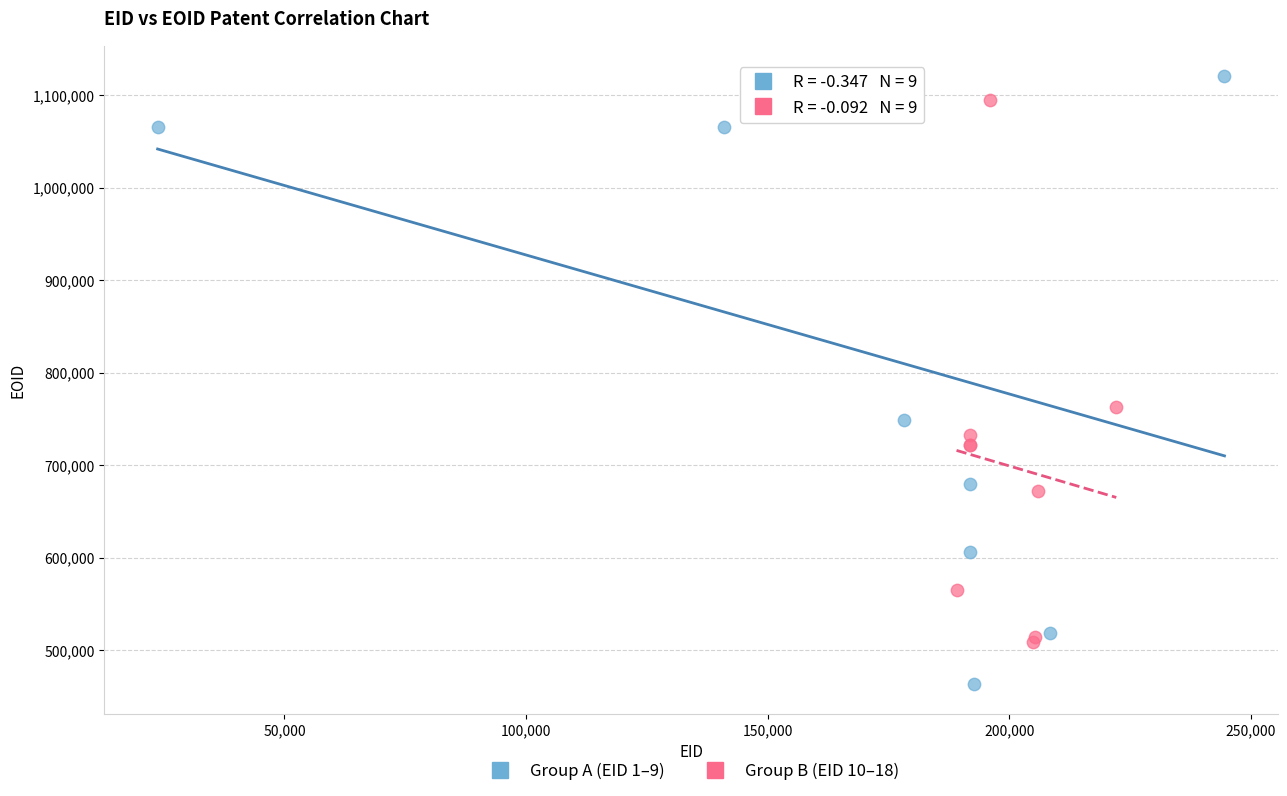

What are all the series names shown in the legend?

Group A (EID 1–9), Group B (EID 10–18)